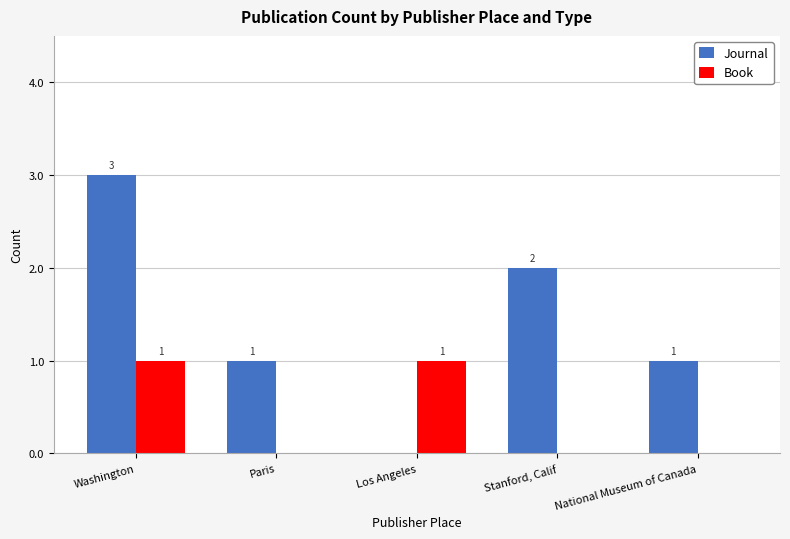

The value of Journal at Los Angeles is 0. True or false?

True